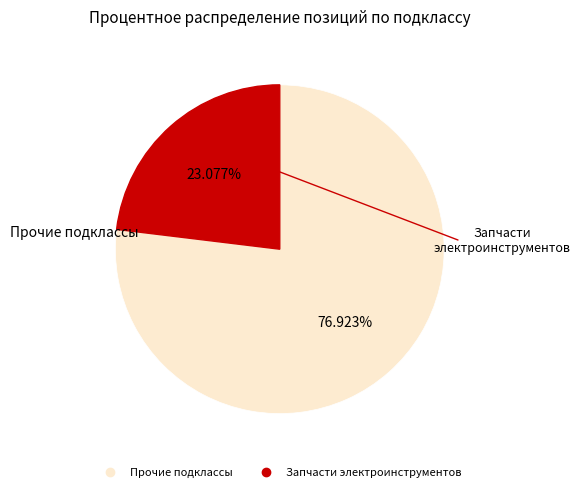

Is there any slice that represents more than half of the pie?

Yes